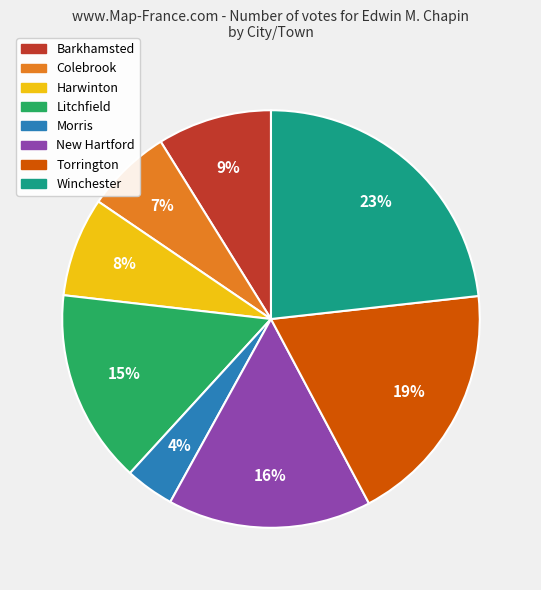

The Colebrook slice represents 1% of the pie. True or false?

False